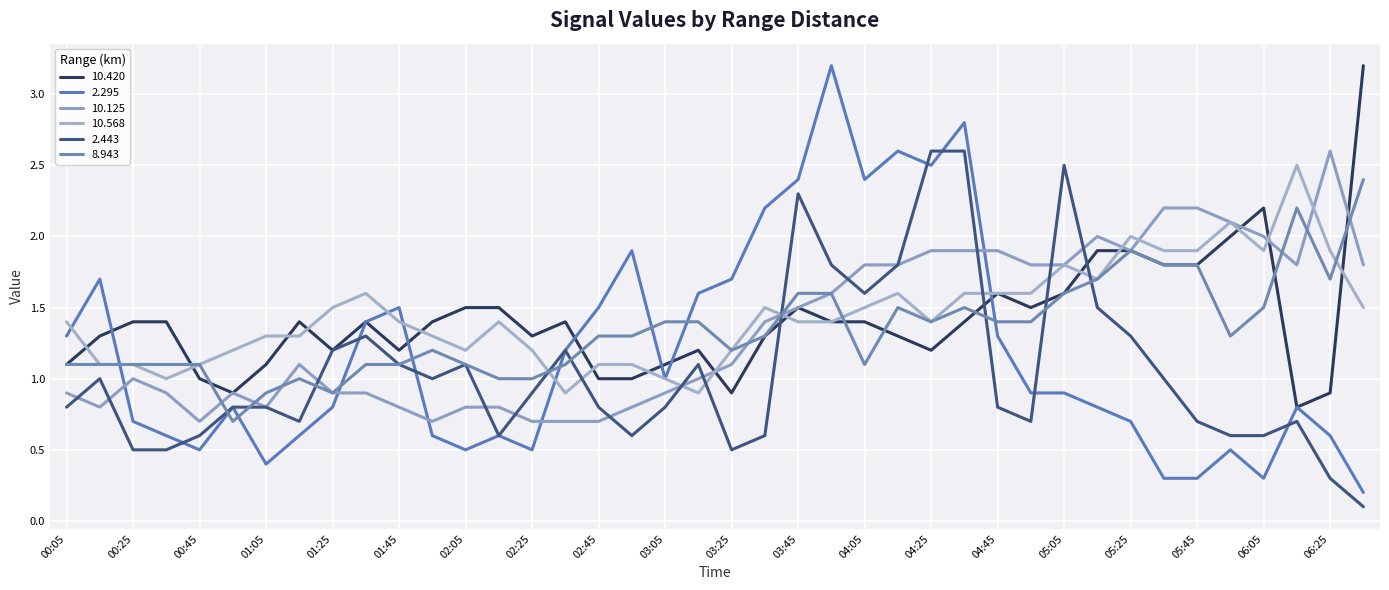

Does the chart have visible grid lines?

Yes